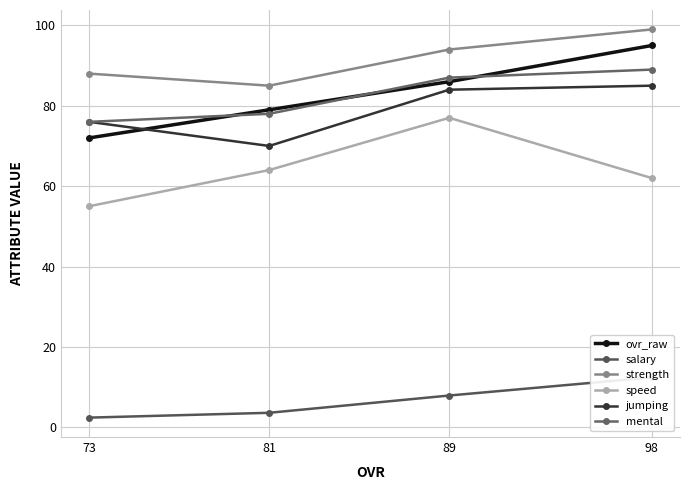

What is the maximum value shown in the chart?

99.0